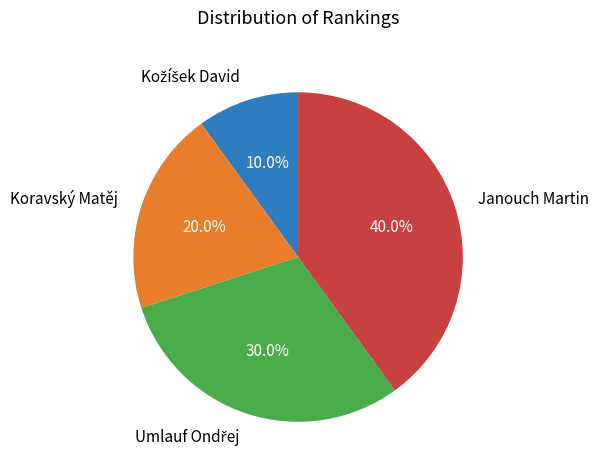

Does Koravský Matěj represent more than half of the total?

No